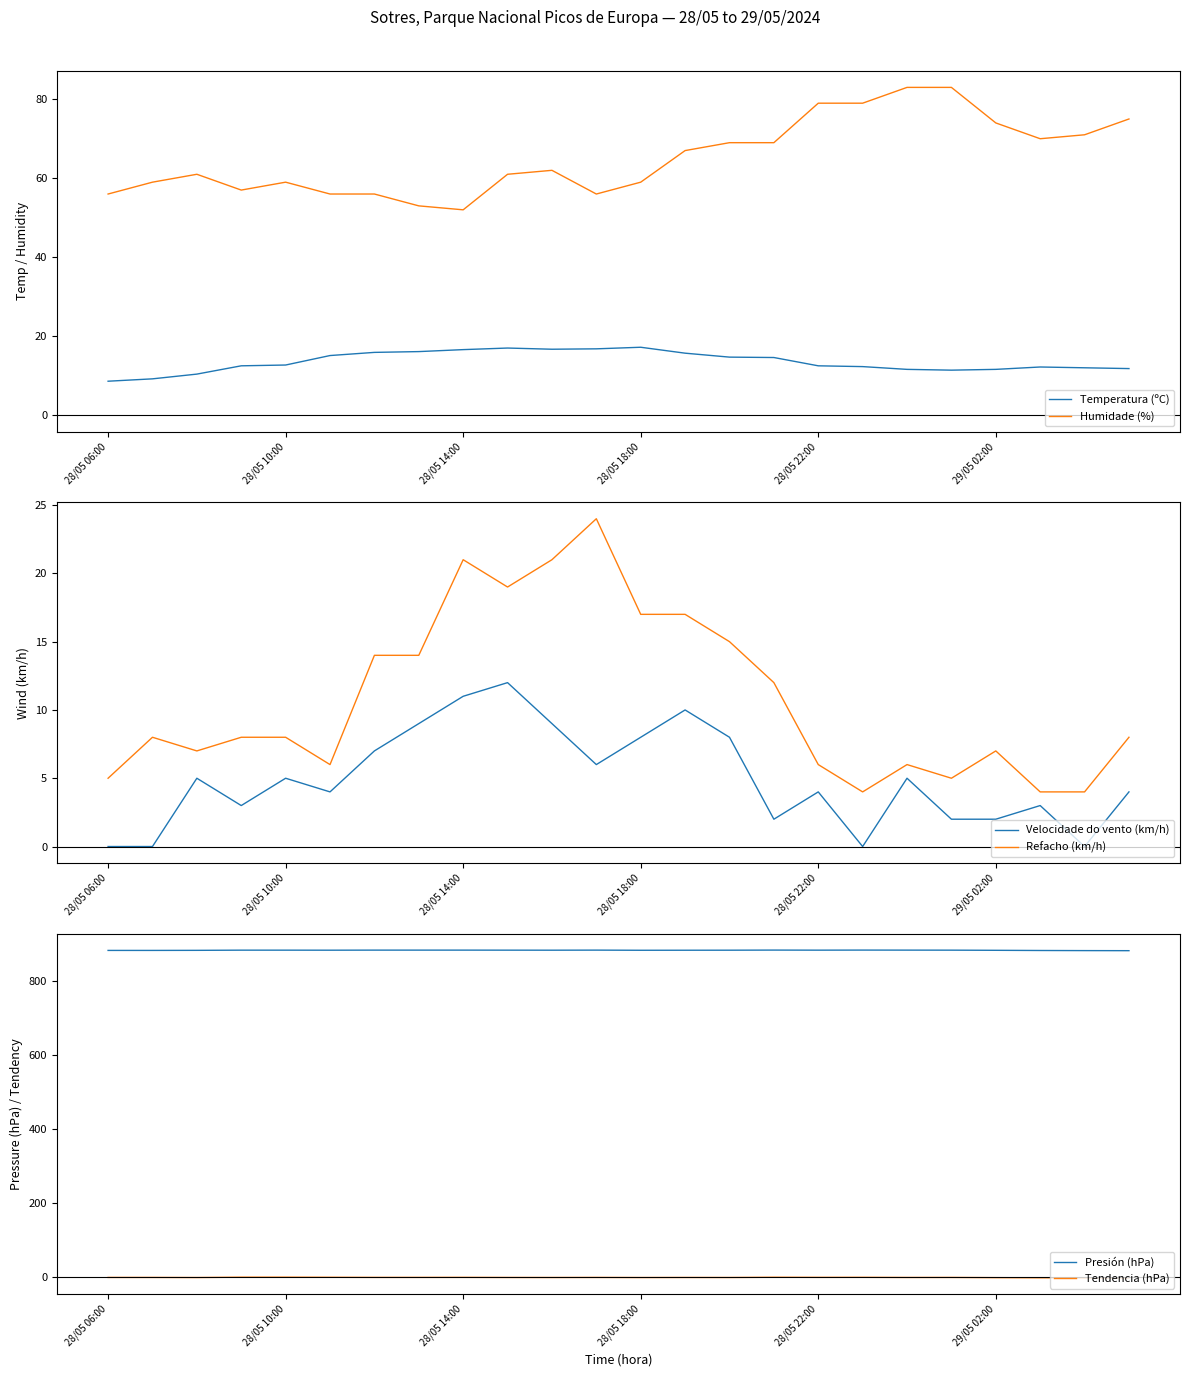

How many lines are shown in the chart?

6